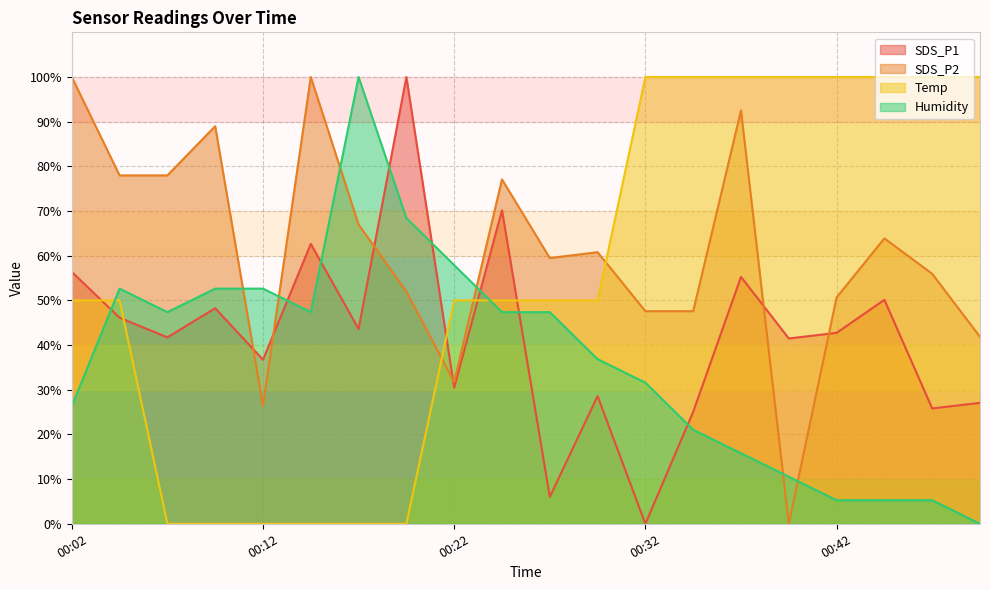

What is the sum of all Humidity values?

731.6